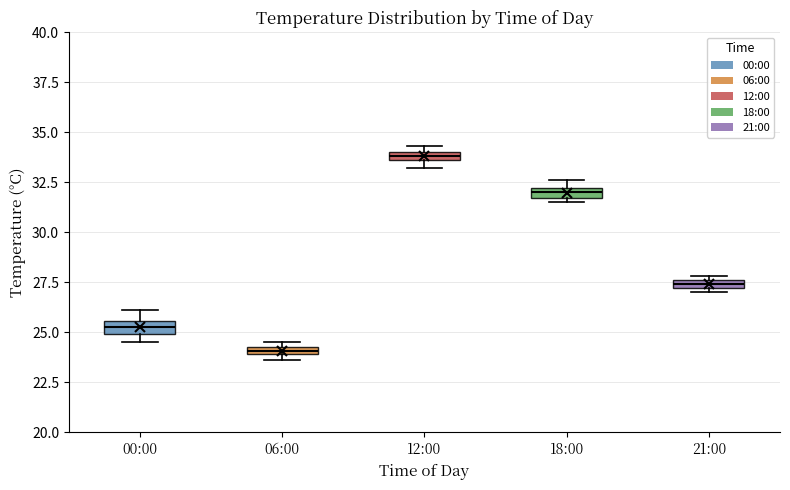

Which box has the lowest median line?

06:00